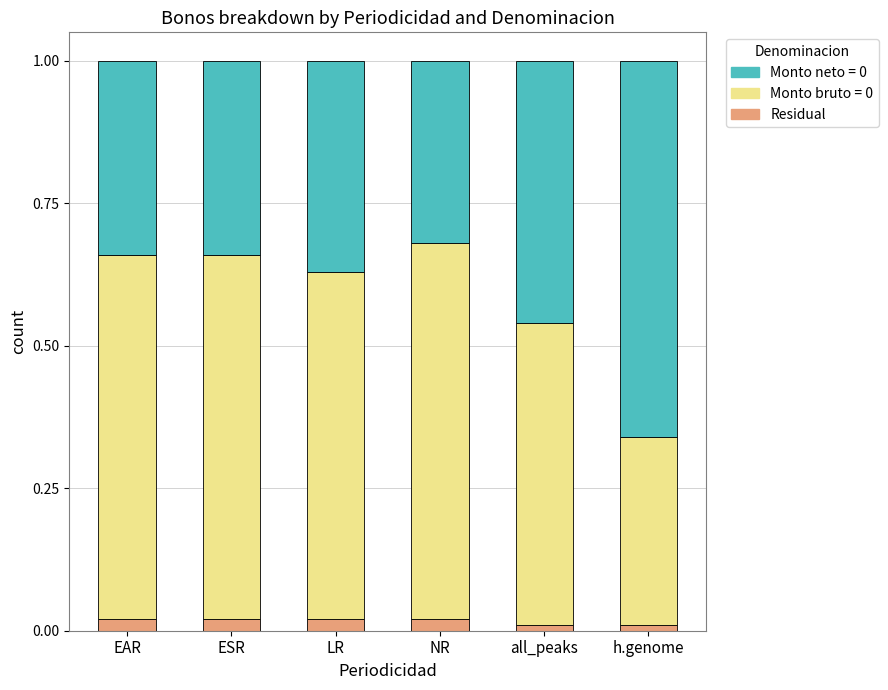

Does the chart contain stacked bars?

Yes